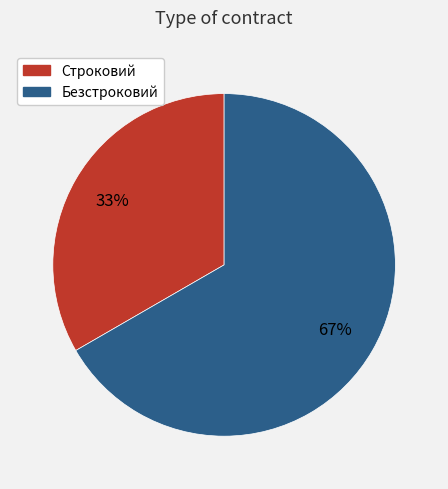

Do Строковий and Безстроковий together represent more than half of the pie?

Yes